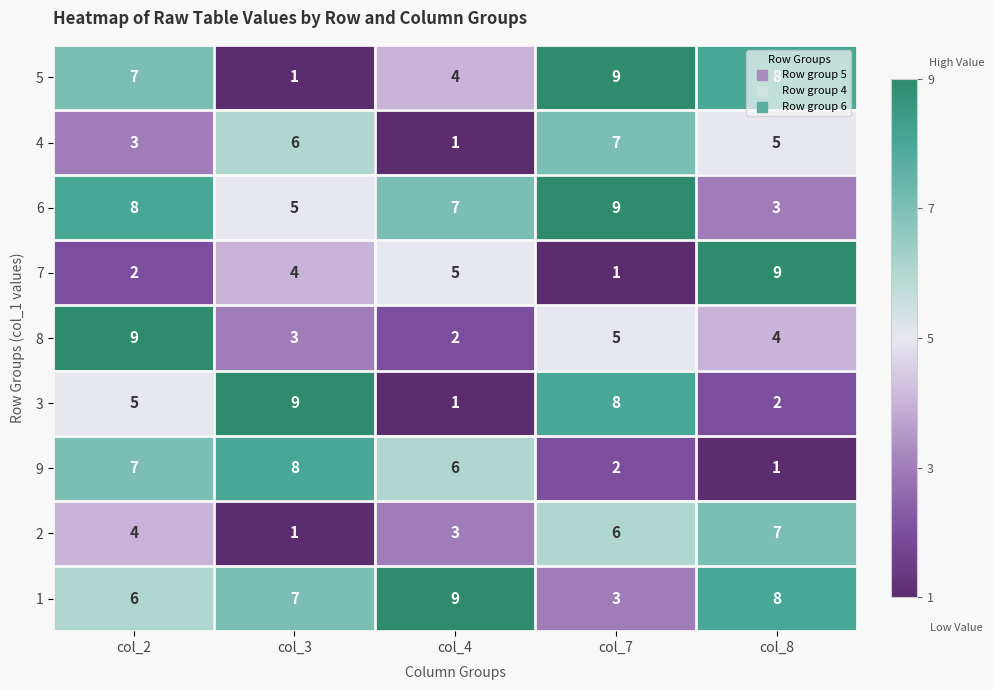

The value of 9 at col_8 is 1. True or false?

True